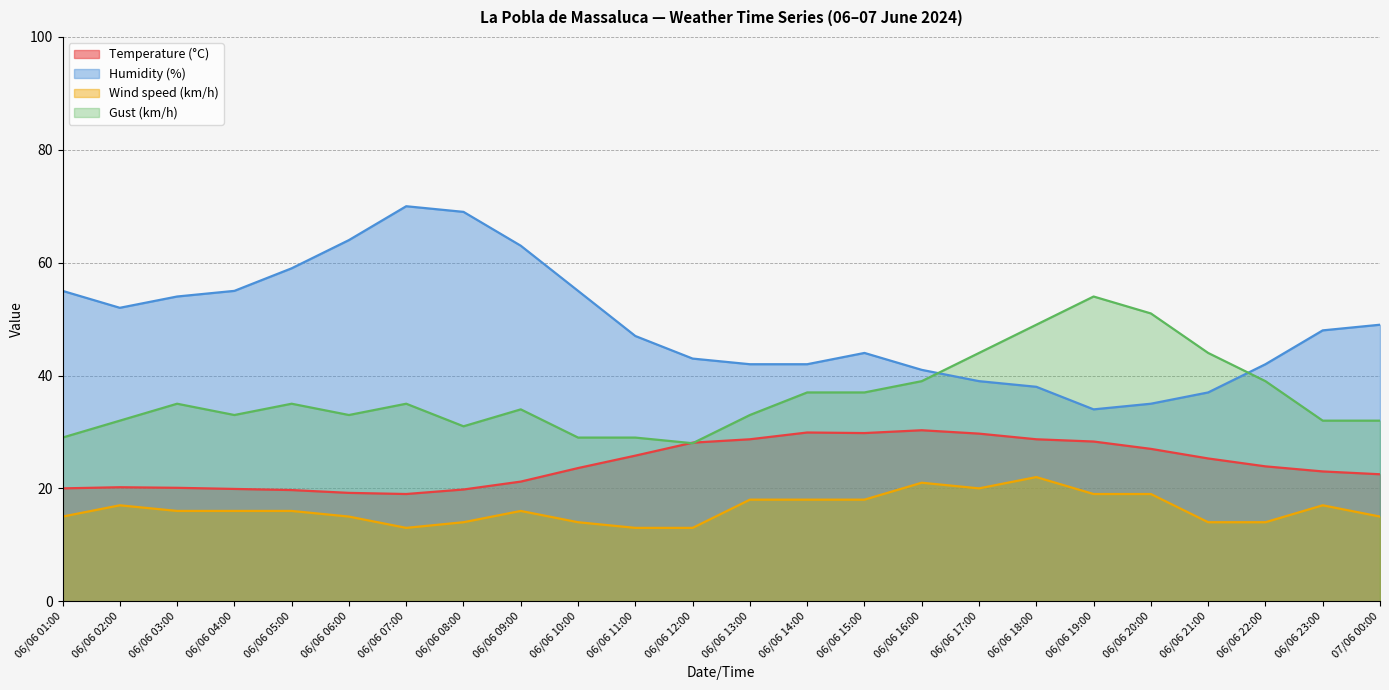

How many interior local peaks does the Gust (km/h) series have?

5